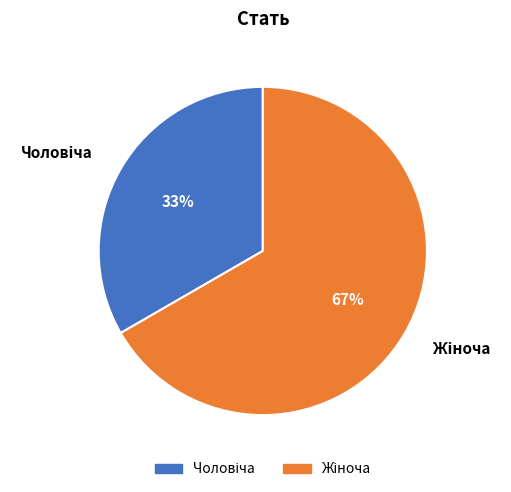

To the nearest percent, what is the average slice percentage?

50%